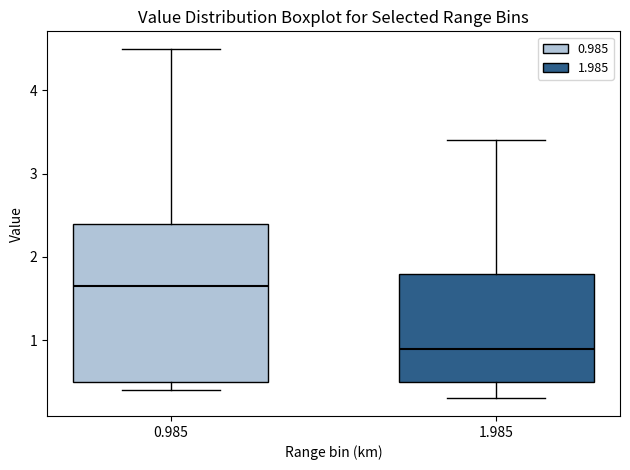

Reading left to right, transcribe this box plot: for each box, give where its median line is, the range the box spans, and where its two whiskers end, as read against the y-axis. The values are not printed on the chart, so give them approximately, as read against the axis.

0.985: median 1.7, box 0.5 to 2.4, whiskers 0.4 to 4.5
1.985: median 0.9, box 0.5 to 1.8, whiskers 0.3 to 3.4